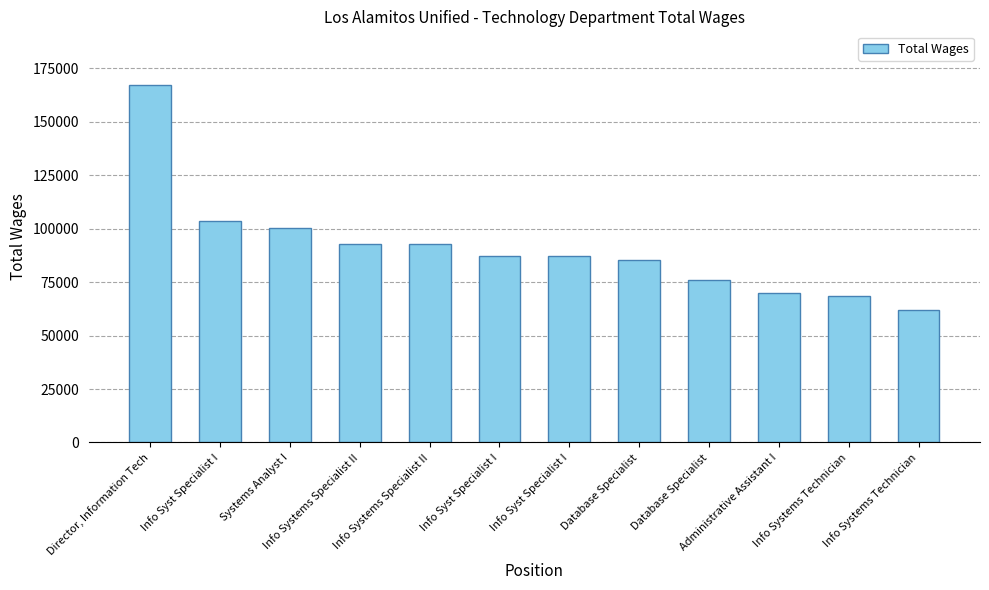

Is it true that the value at Administrative Assistant I is 69894?

True